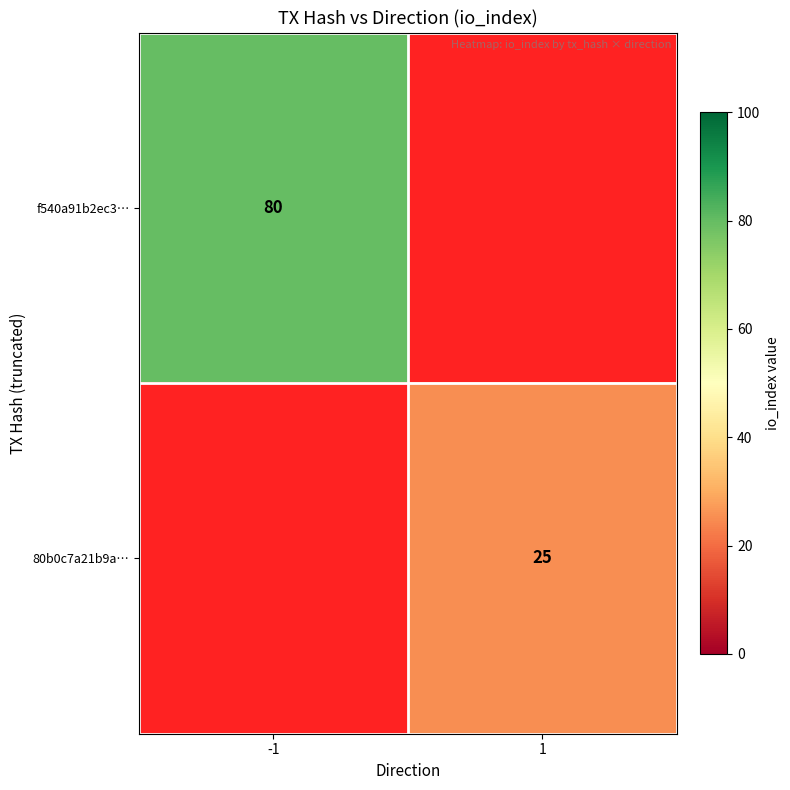

True or false: f540a91b2ec3… has a value of 141 at -1.

False